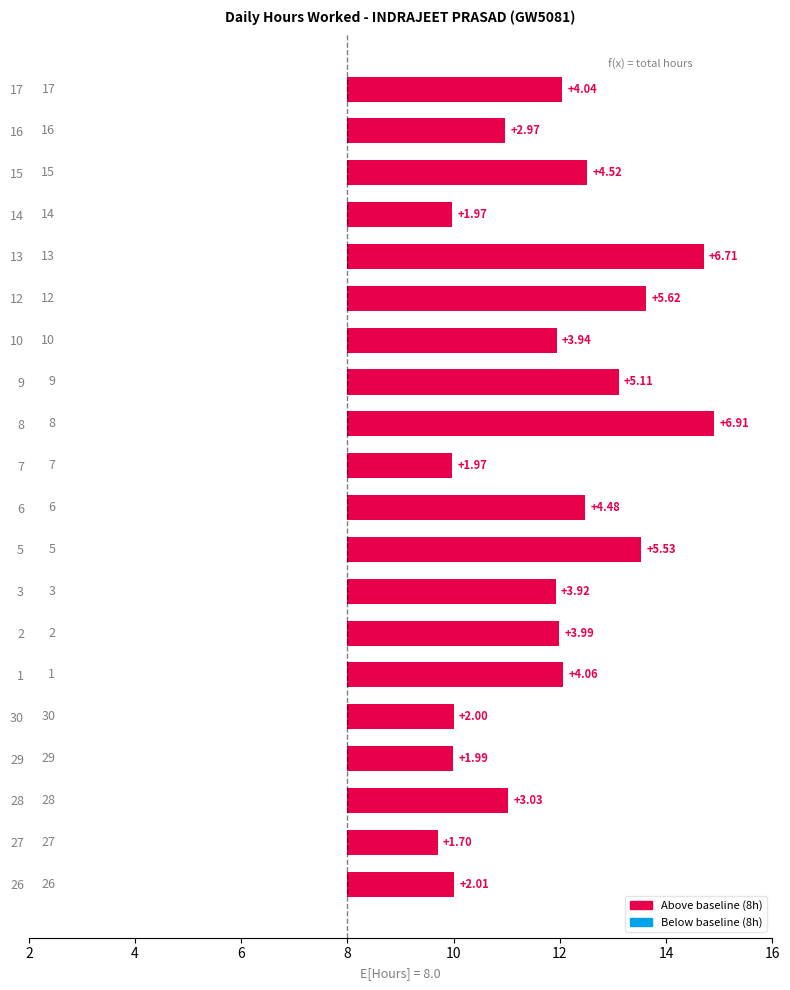

Are the bars horizontal?

Yes